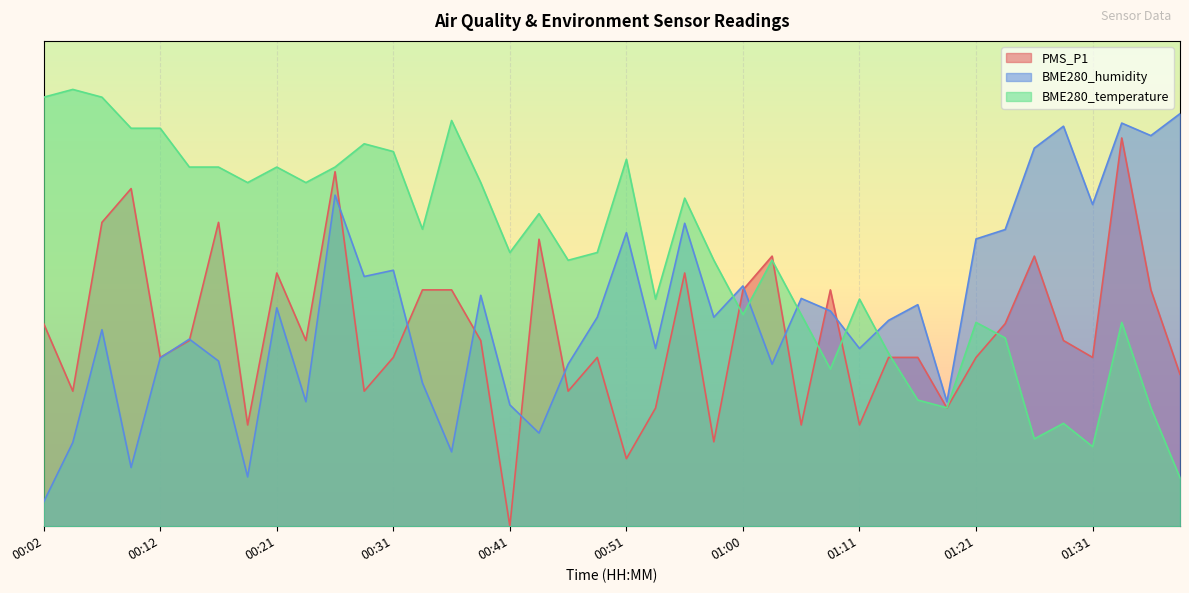

What is the difference between the maximum and second lowest values in the PMS_P1 series?

66.1